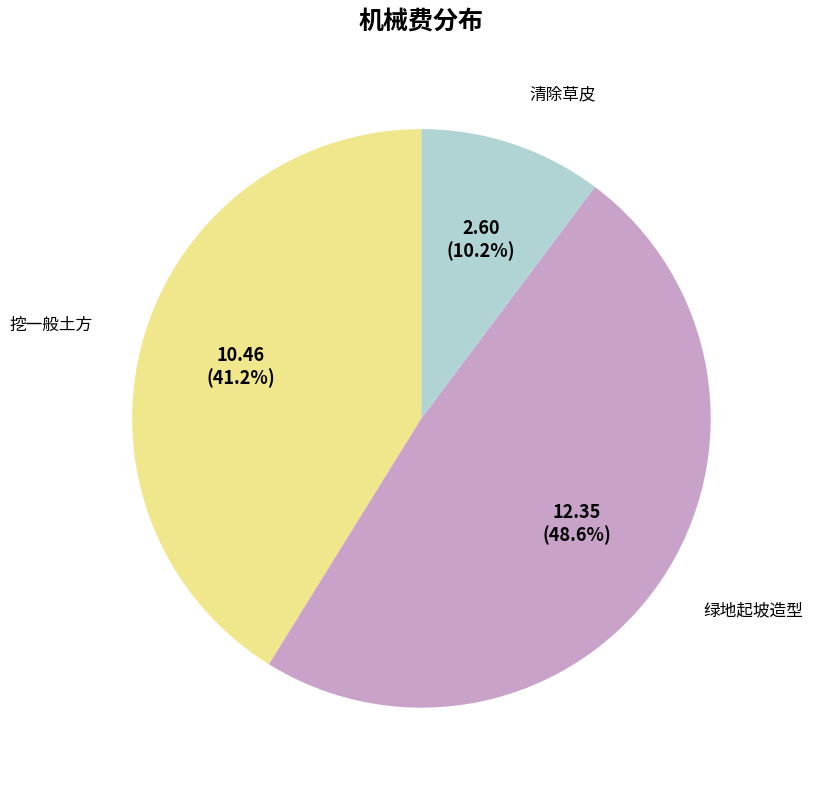

To the nearest percent, what is the combined percentage of 清除草皮 and 绿地起坡造型?

59%